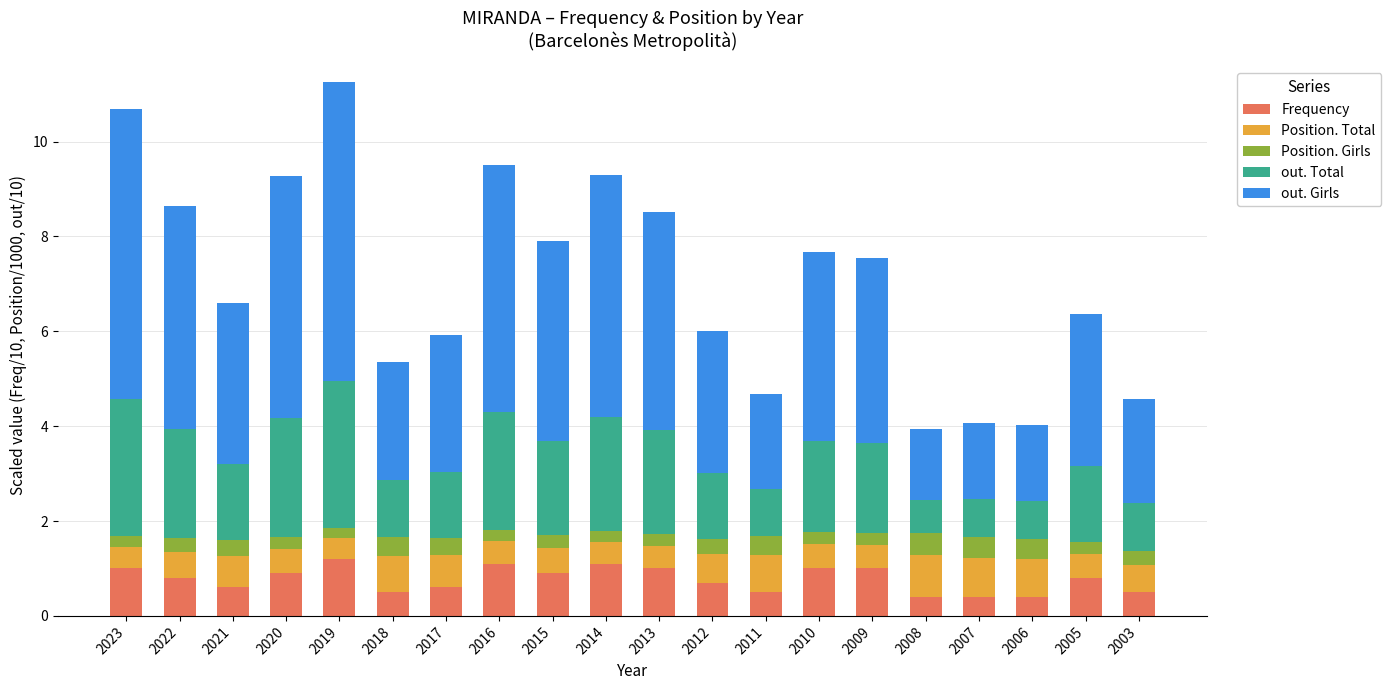

What is the difference between the maximum and second lowest values in the Frequency series?

0.8